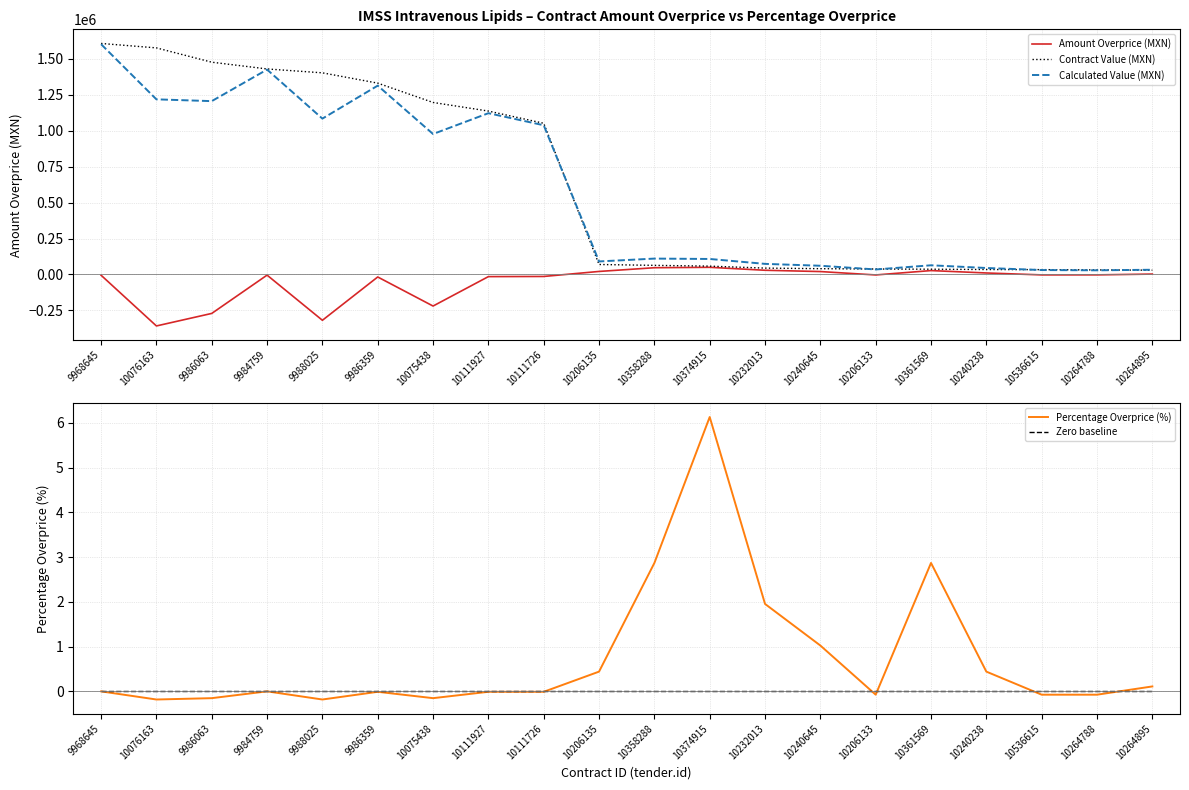

Which series has the largest total across all categories?

Contract Value (MXN)